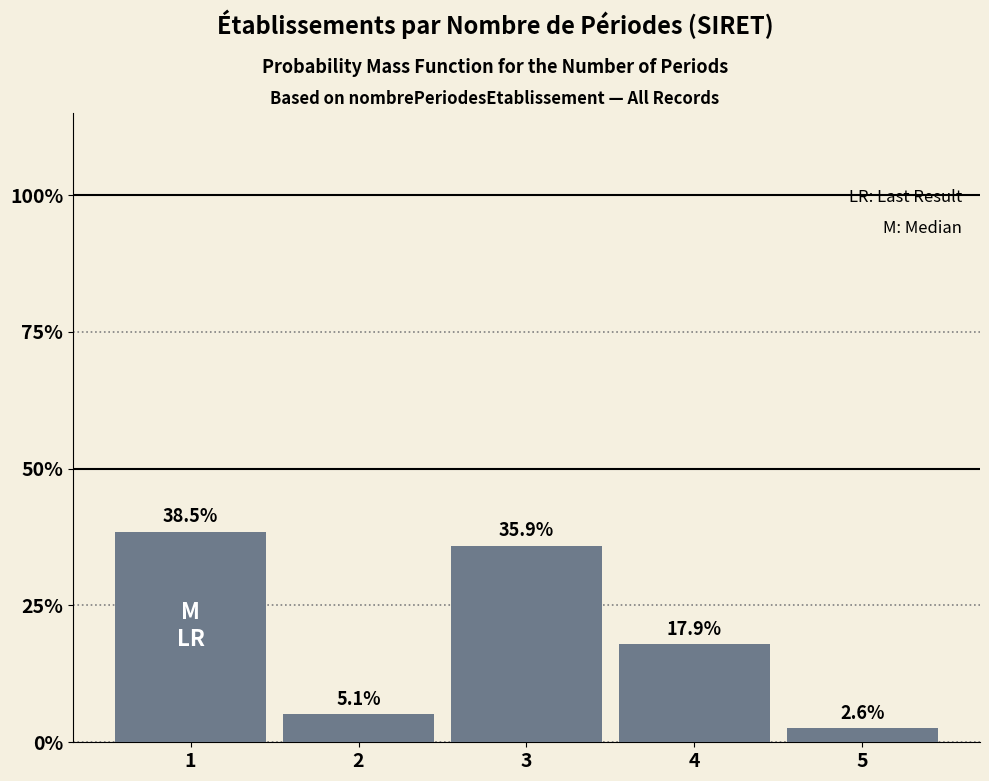

Are the bars horizontal?

No